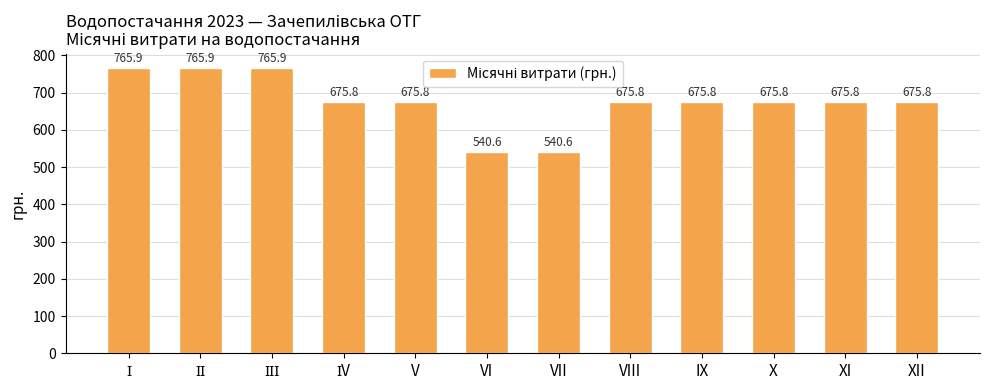

What is the minimum value shown in the chart?

540.6